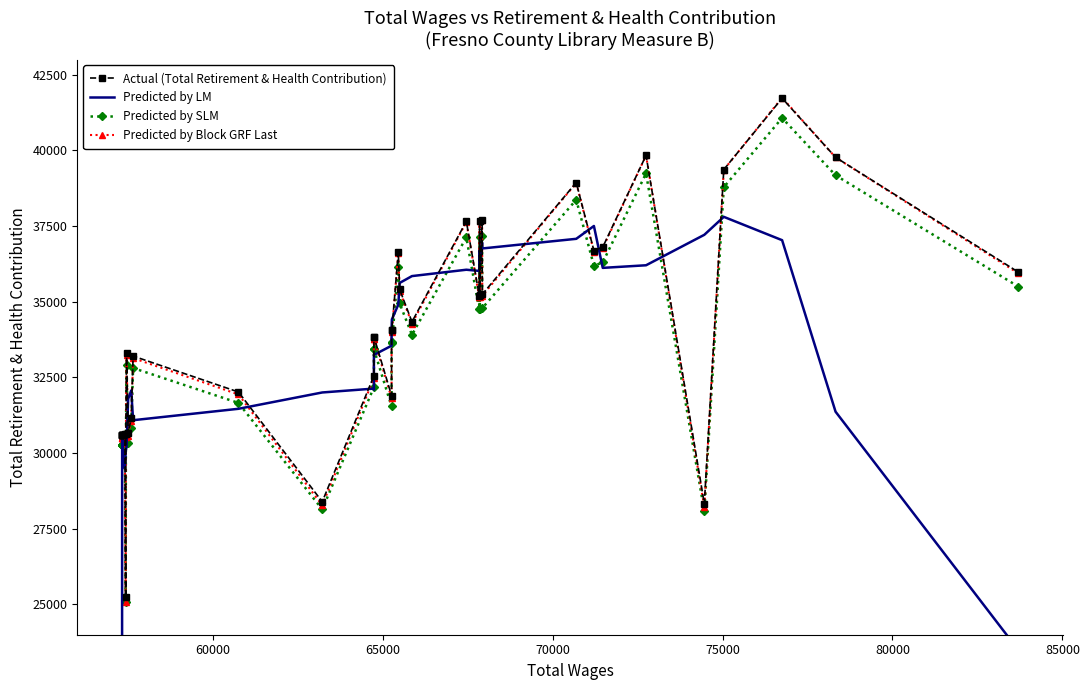

True or false: Predicted by SLM and Predicted by Block GRF Last intersect in this chart.

False